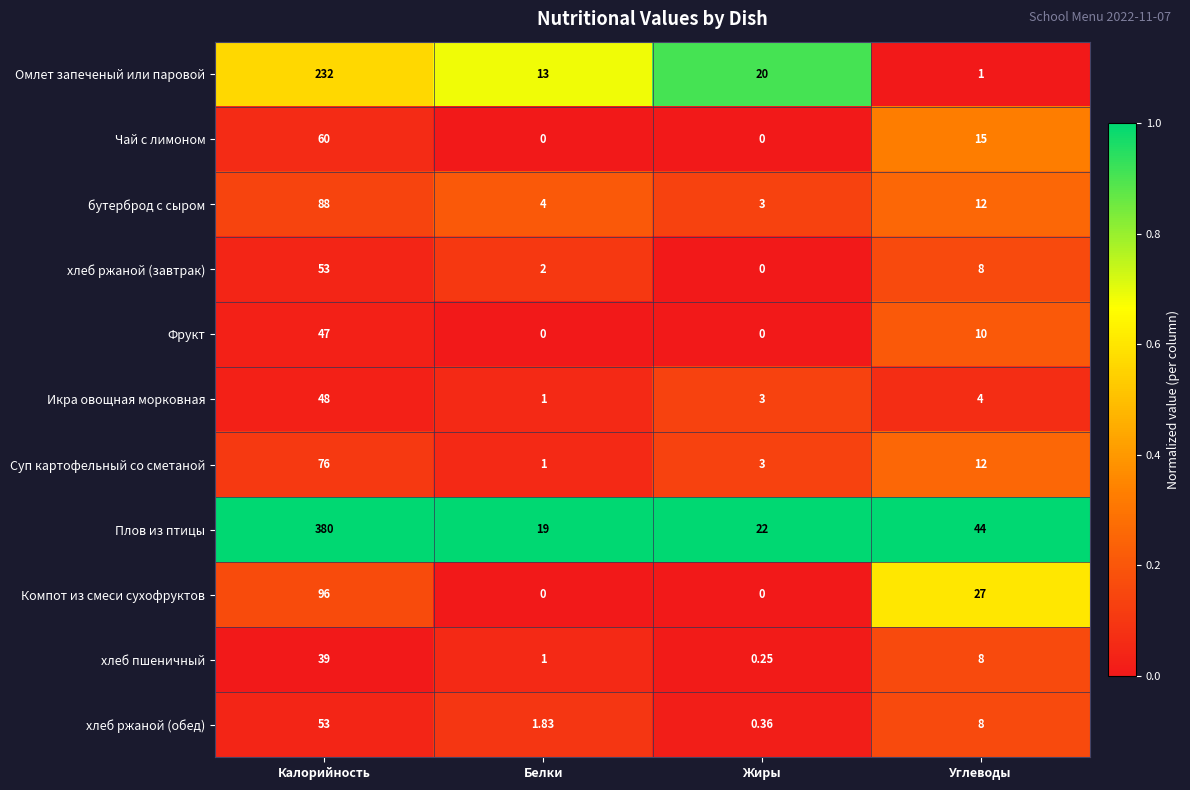

Where does the Чай с лимоном series first go above 15?

Калорийность